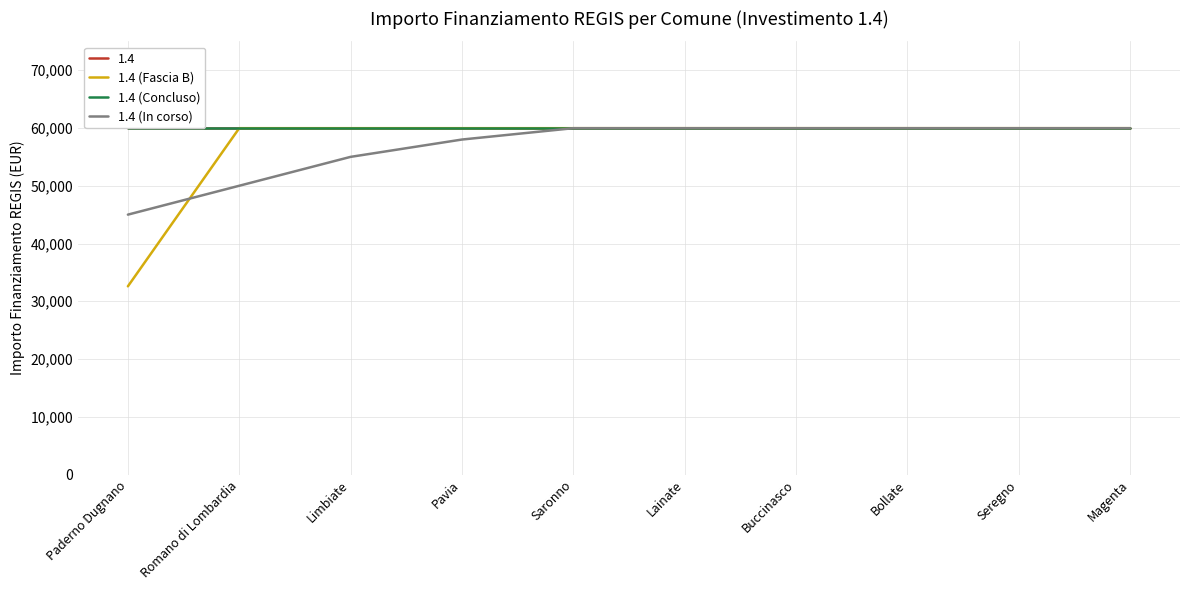

True or false: 1.4 (In corso) and 1.4 (Fascia B) intersect in this chart.

True